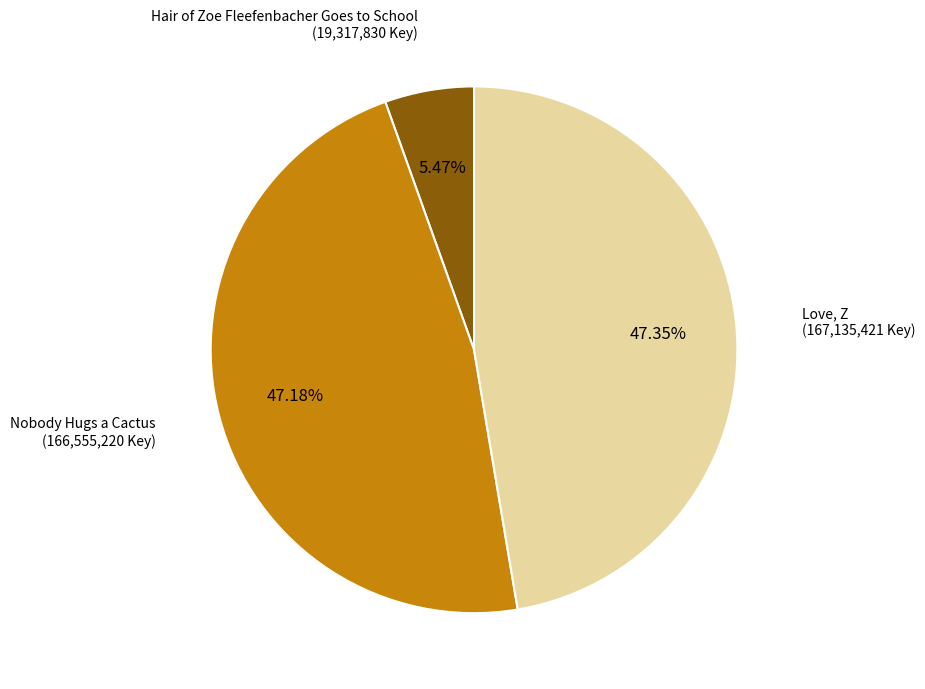

Is there any slice that represents more than half of the pie?

No